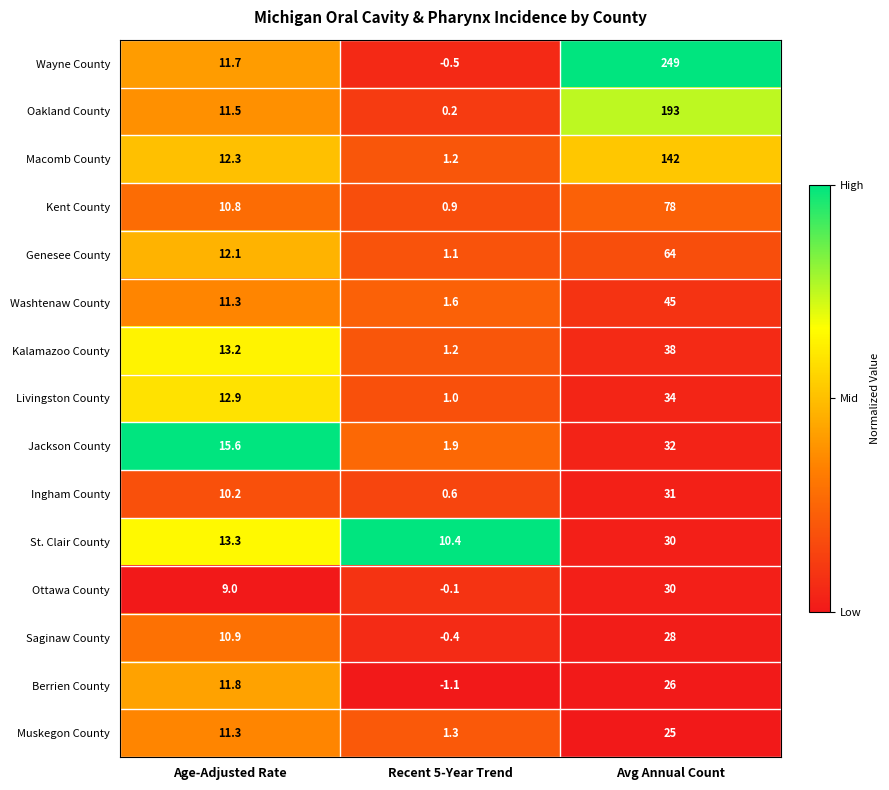

Rank the categories by Oakland County value from highest to lowest.

Avg Annual Count, Age-Adjusted Rate, Recent 5-Year Trend